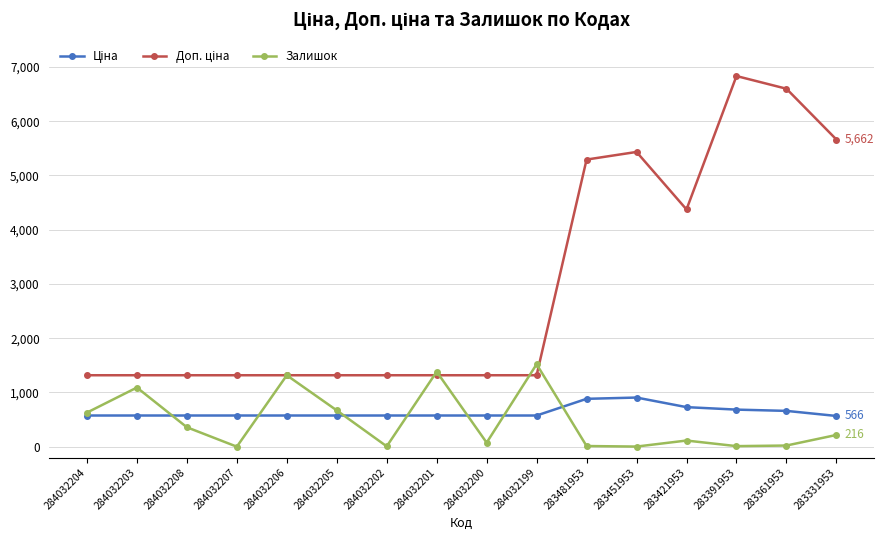

What is the value of the Залишок point at the 5th from the left?

1316.0